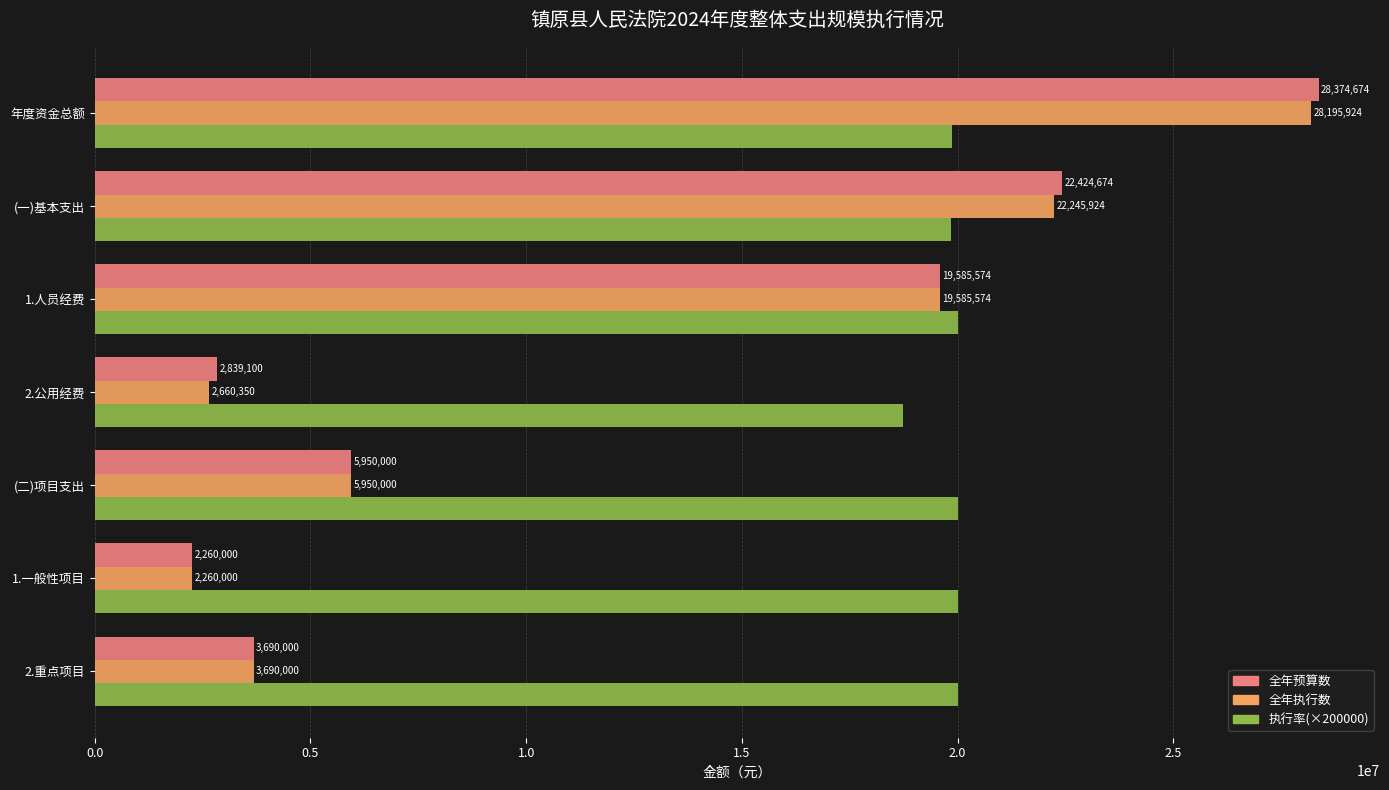

Which series changed the most between (一)基本支出 and (二)项目支出?

全年预算数